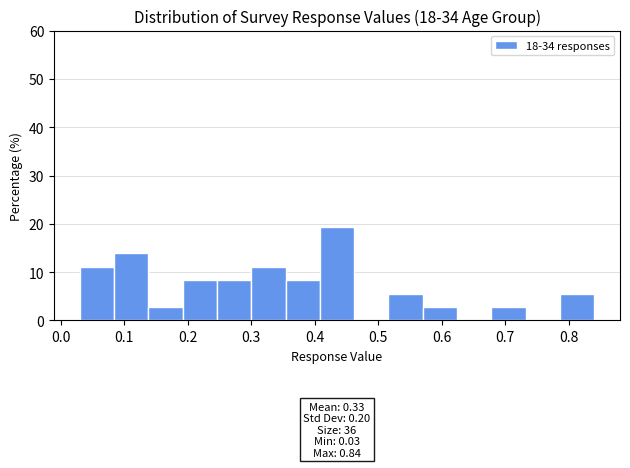

Which range on the x-axis has the tallest bar?

0.408 to 0.462